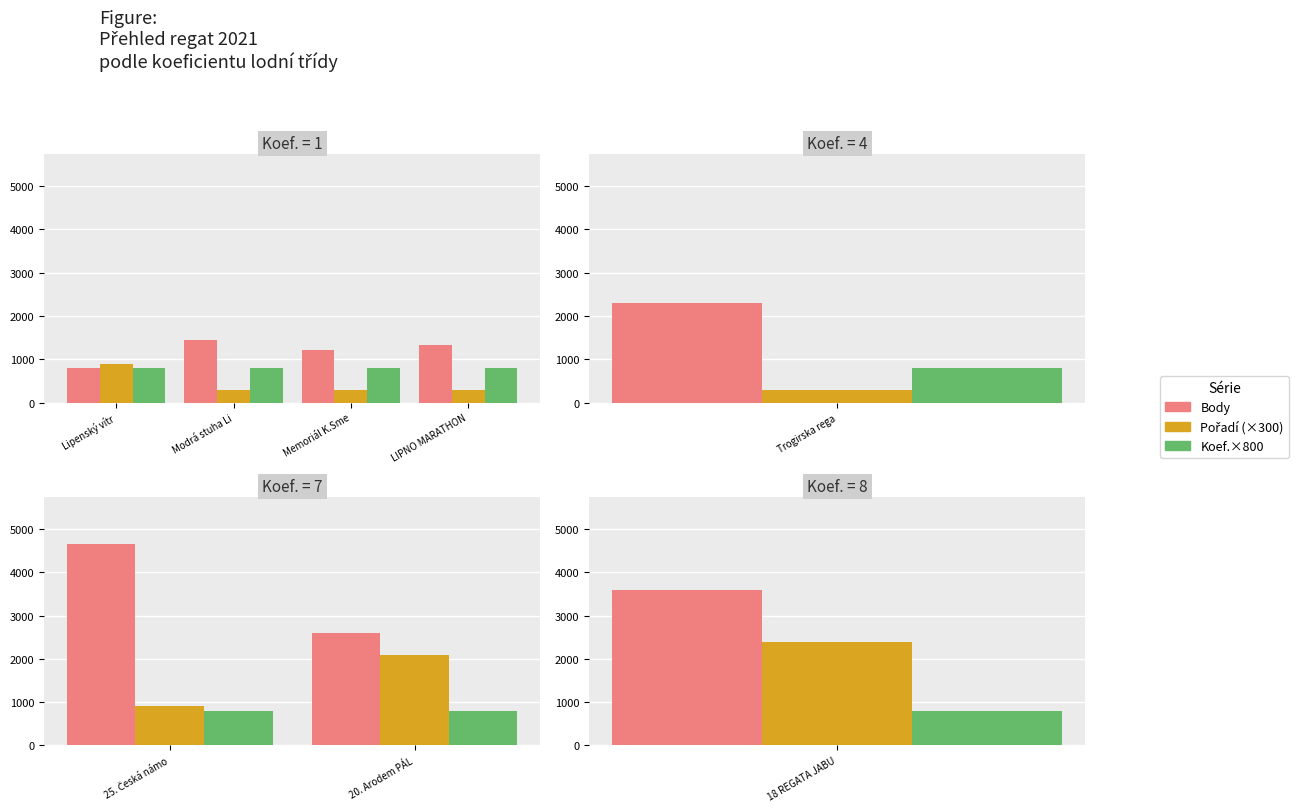

Which series has the largest range (max minus min)?

Body